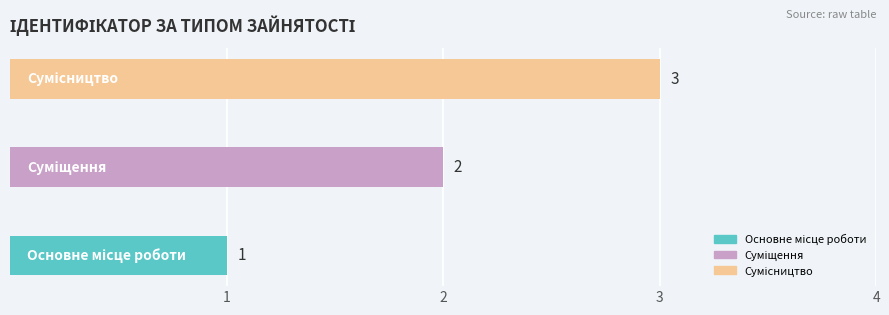

How many data points are less than 2?

1